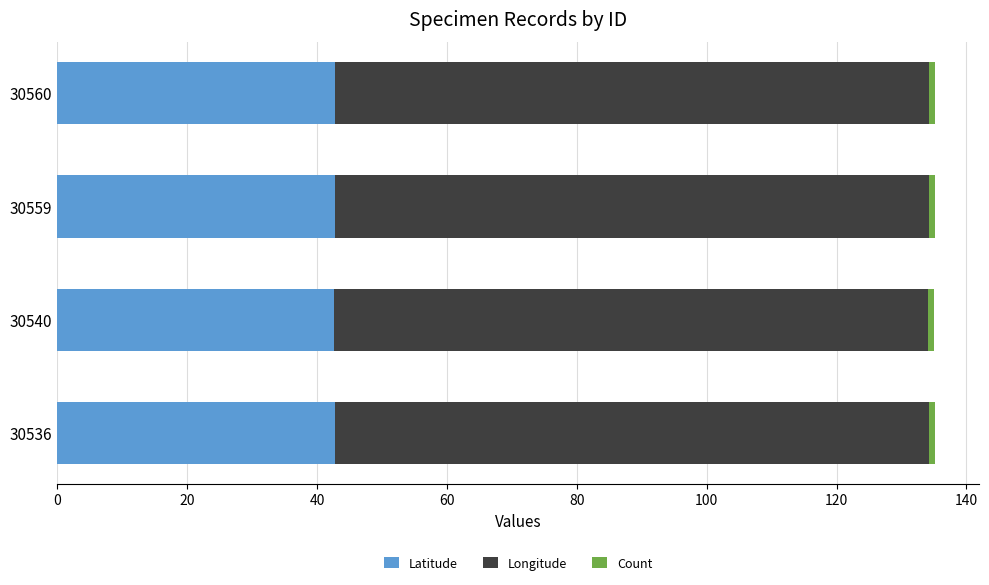

What is the highest value of the Latitude series?

42.8